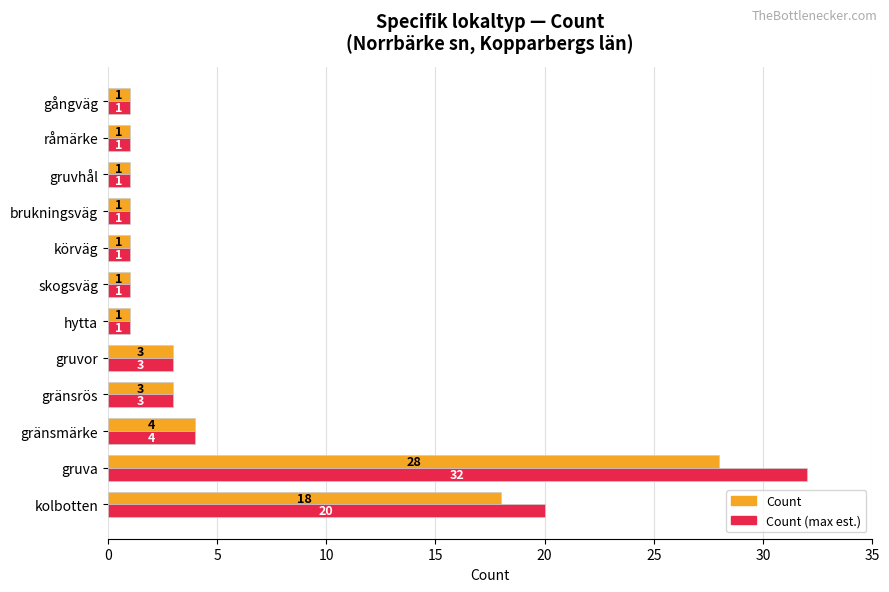

At which category is the sum across all series the highest?

gruva